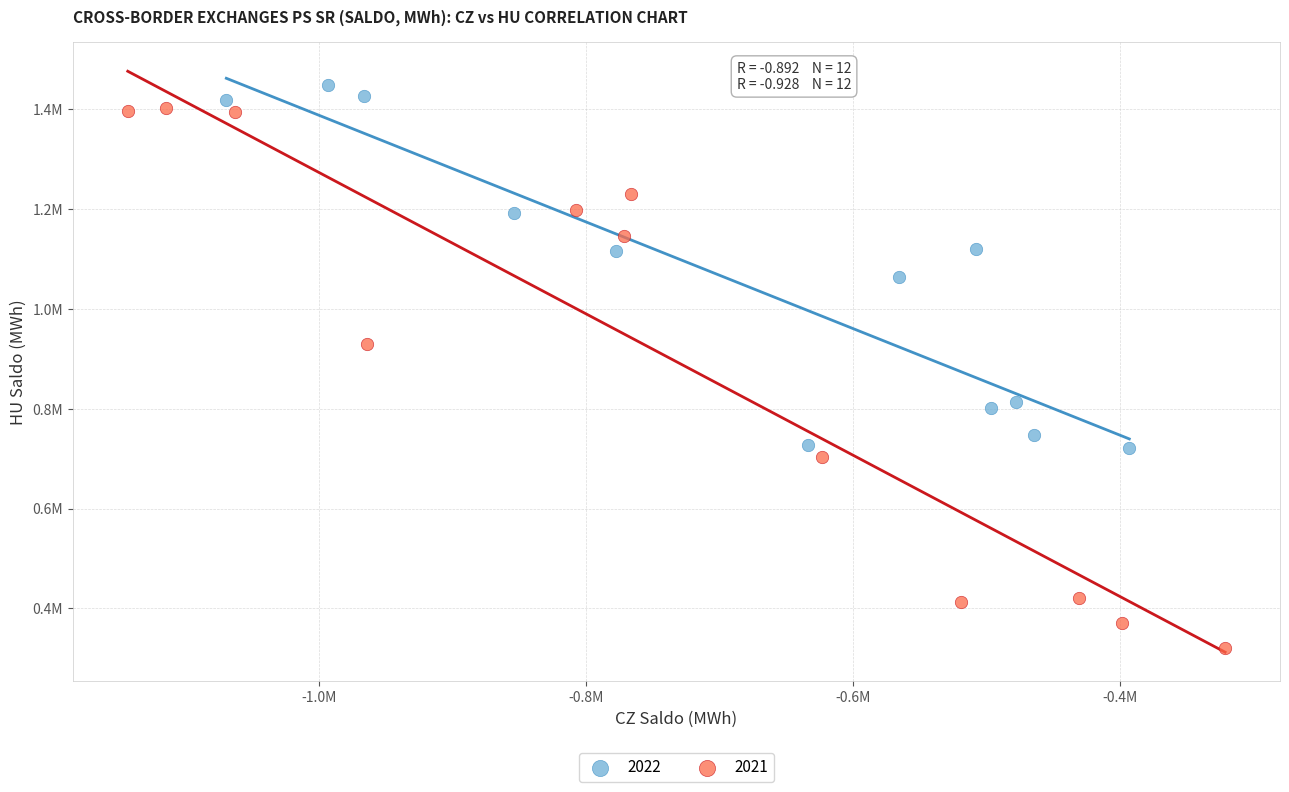

What are all the series names shown in the legend?

2022, 2021